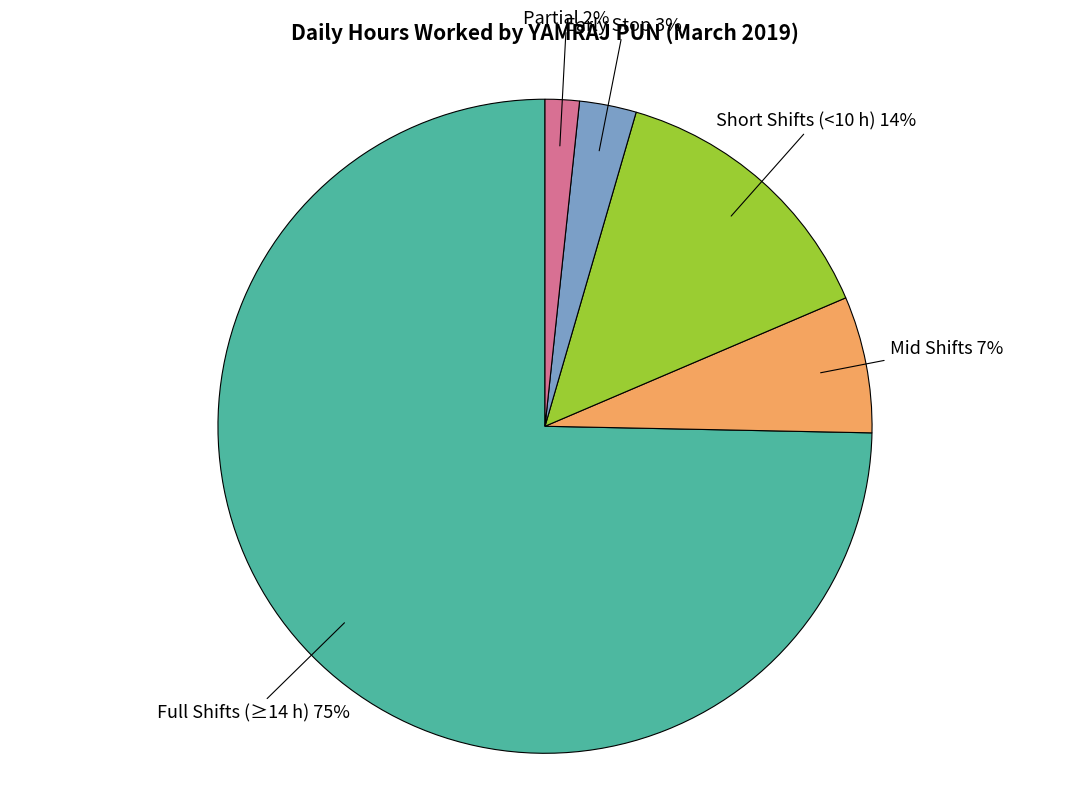

Count the number of slices in the pie.

5